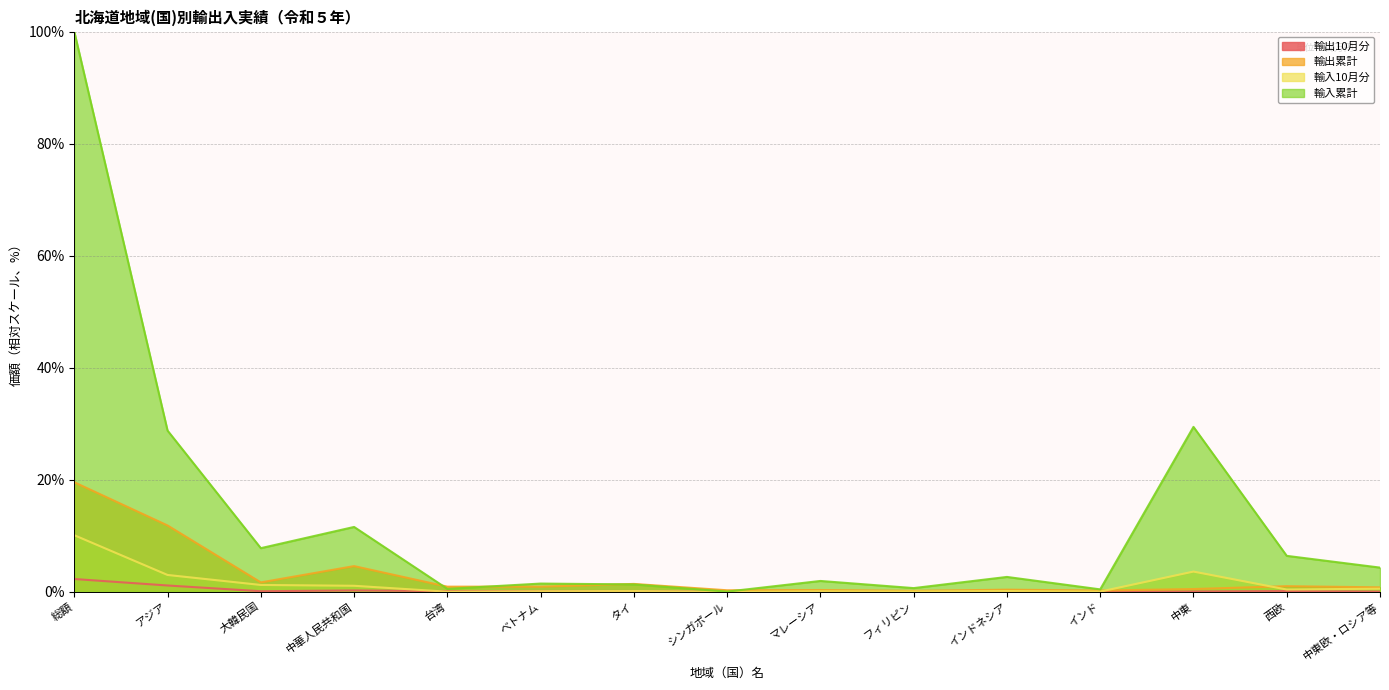

True or false: 輸入10月分 has more than 0 points higher than both neighbors.

True